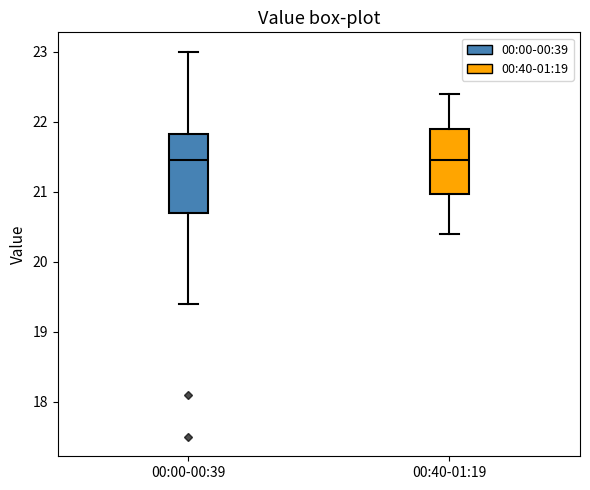

Where does the median line of the box for 00:40-01:19 sit on the y-axis? The values are not printed on the chart, so give them approximately, as read against the axis.

21.5